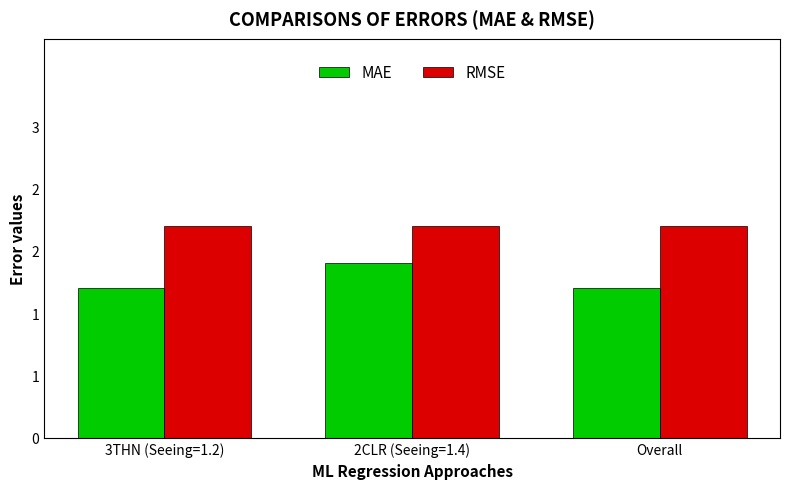

Does the chart contain any negative values?

No